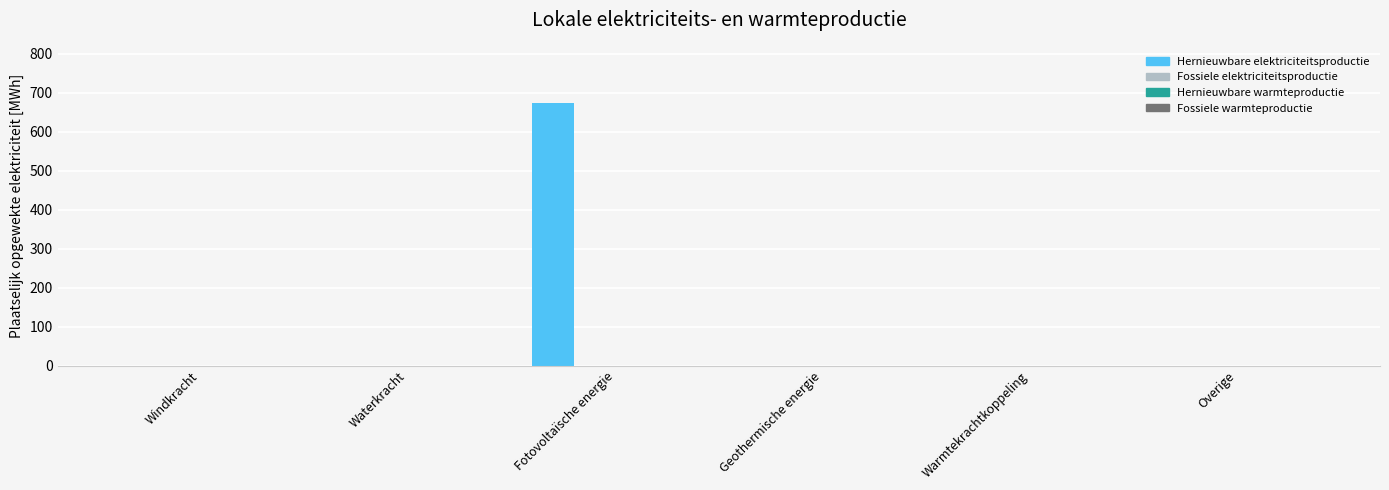

What is the sum of all values?

672.8